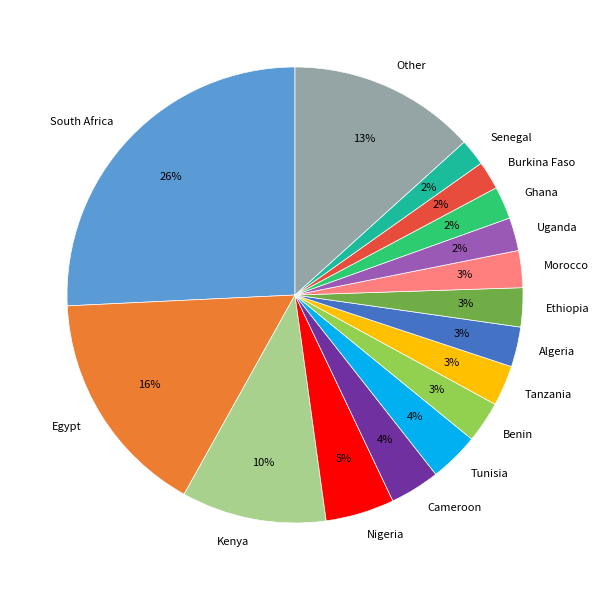

Count the number of slices in the pie.

16